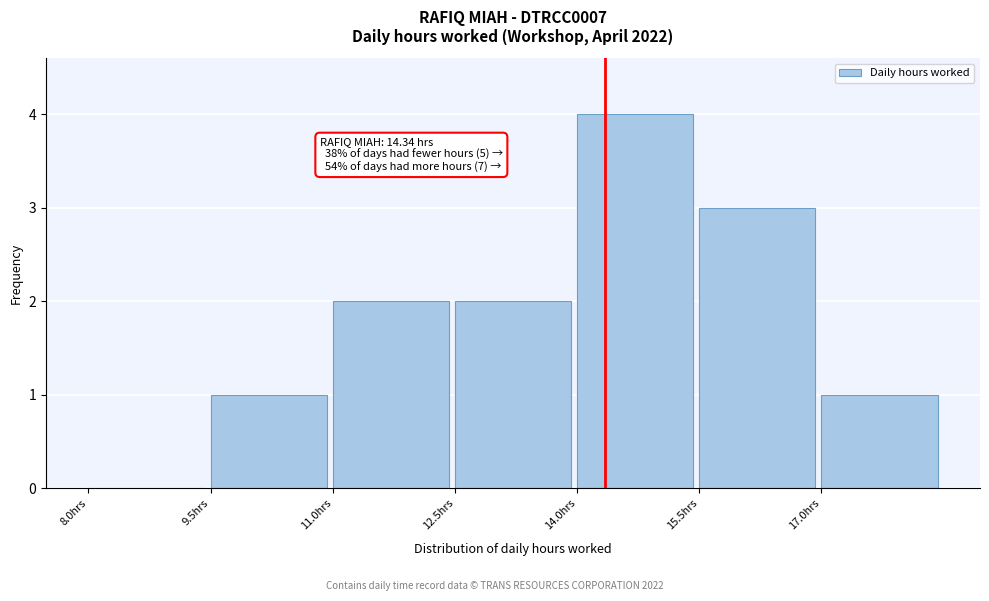

Over which range of the x-axis is the bar tallest?

14.0 to 15.5